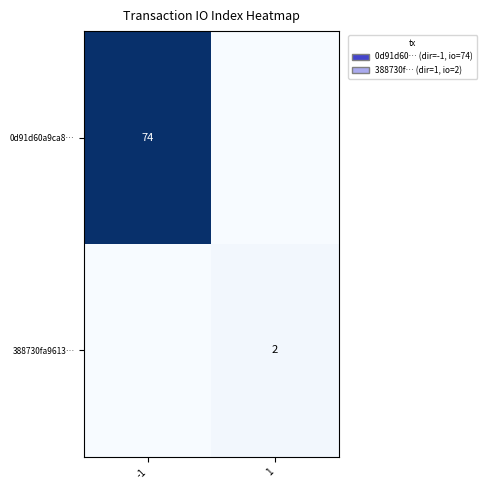

Is it true that 388730fa9613… equals 2 at 1?

True